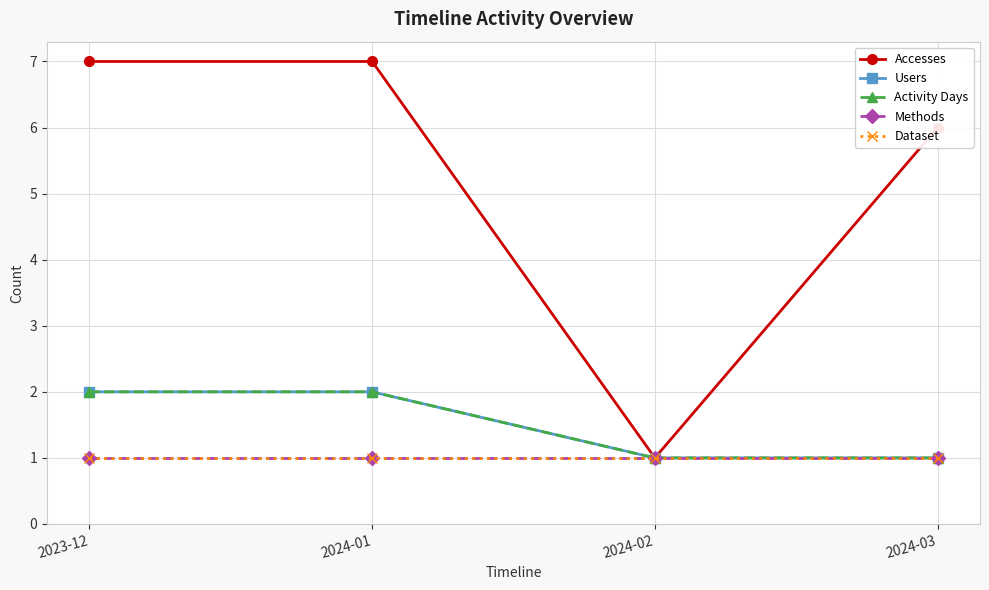

Does the chart have visible grid lines?

Yes